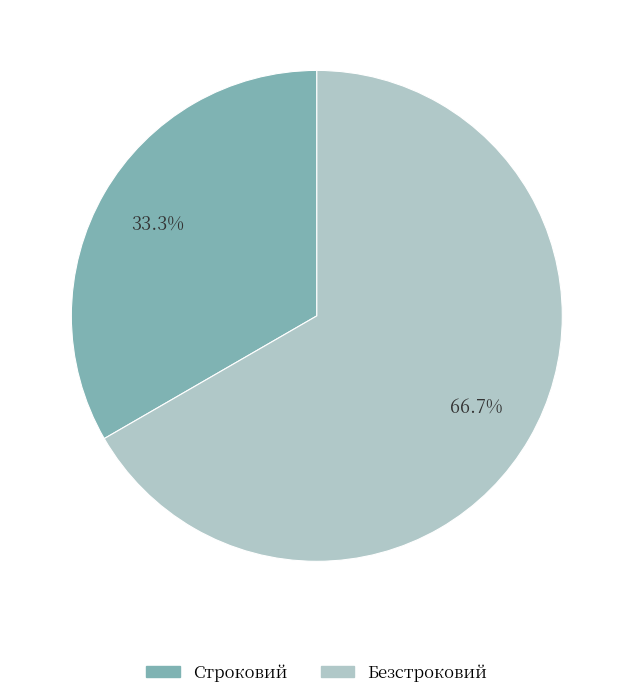

Is it true that Безстроковий is 67% of the pie?

True